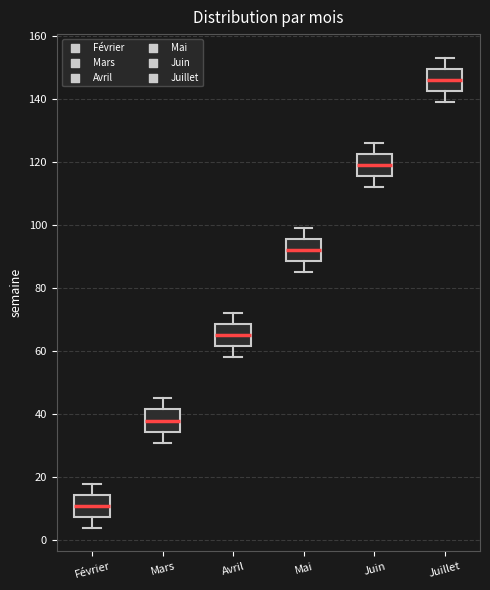

Reading left to right, transcribe this box plot: for each box, give where its median line is, the range the box spans, and where its two whiskers end, as read against the y-axis. The values are not printed on the chart, so give them approximately, as read against the axis.

Février: median 12, box 8 to 14, whiskers 4 to 18
Mars: median 38, box 34 to 42, whiskers 32 to 46
Avril: median 66, box 62 to 68, whiskers 58 to 72
Mai: median 92, box 88 to 96, whiskers 86 to 100
Juin: median 120, box 116 to 122, whiskers 112 to 126
Juillet: median 146, box 142 to 150, whiskers 140 to 154